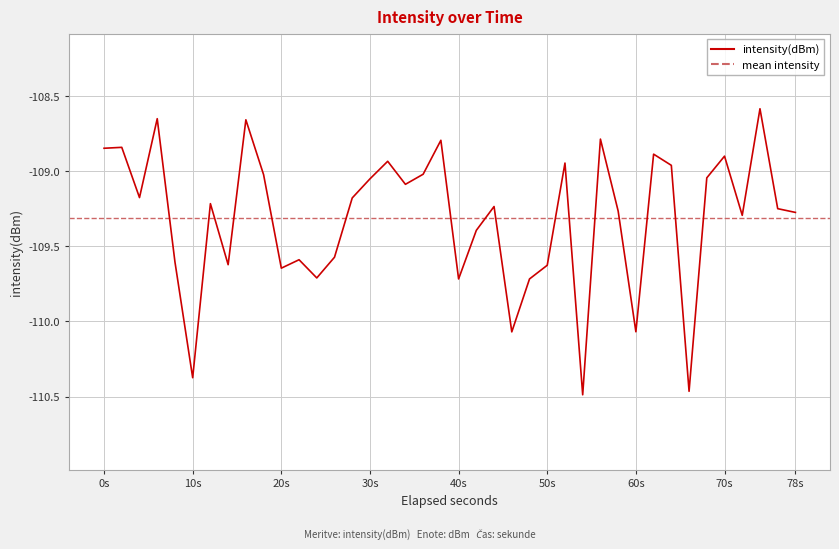

The value of intensity(dBm) at 40s is -191.4. True or false?

False